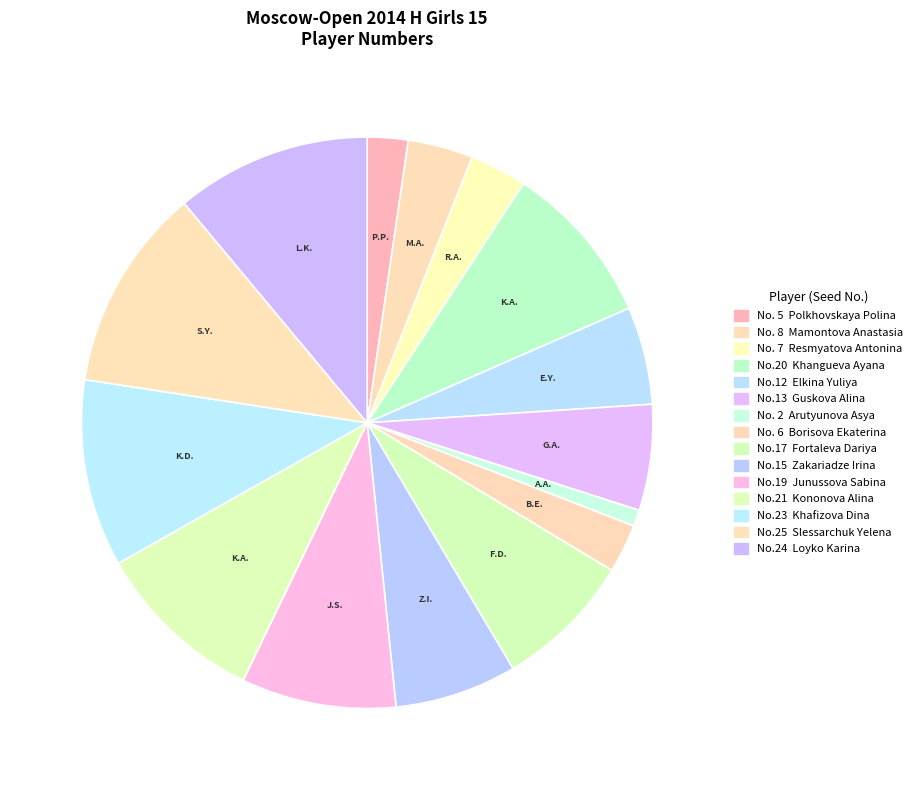

Which category has the smallest portion of the pie?

Arutyunova Asya